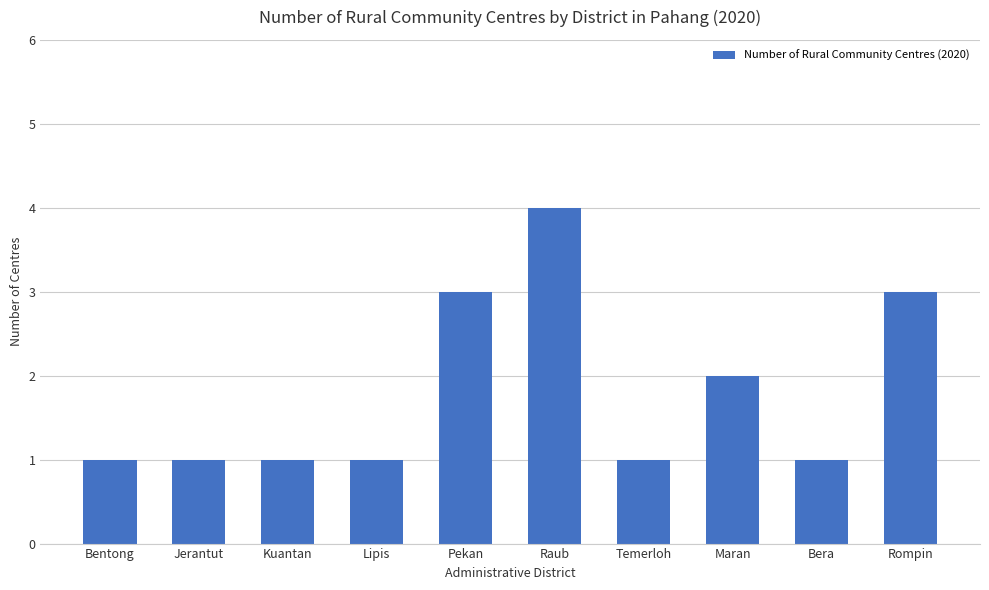

Reading left to right, list all the values displayed in this chart.

Bentong=1	Jerantut=1	Kuantan=1	Lipis=1	Pekan=3	Raub=4	Temerloh=1	Maran=2	Bera=1	Rompin=3